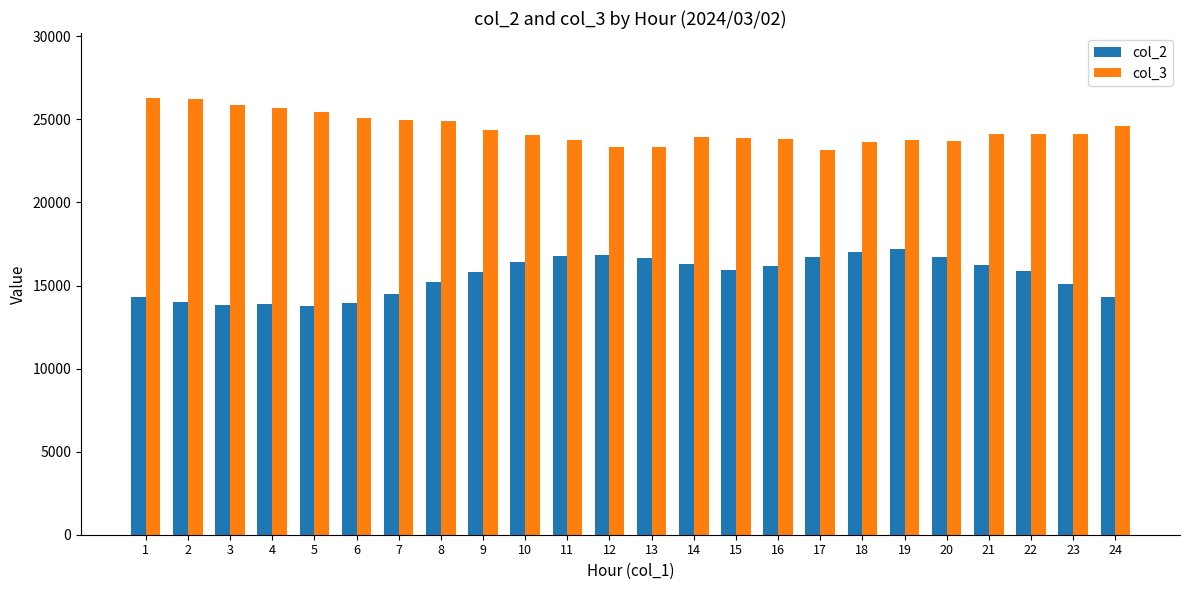

At 19, list the series in order from largest to smallest.

col_3, col_2